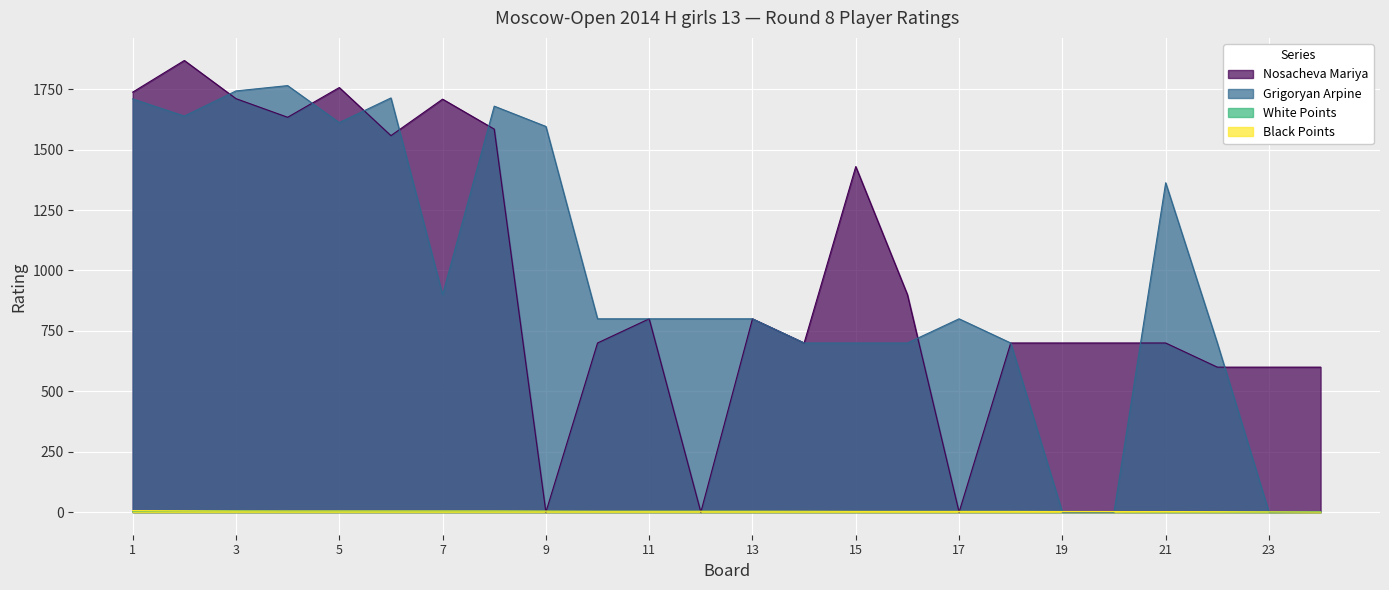

Is it true that Grigoryan Arpine equals 800.0 at 12?

True